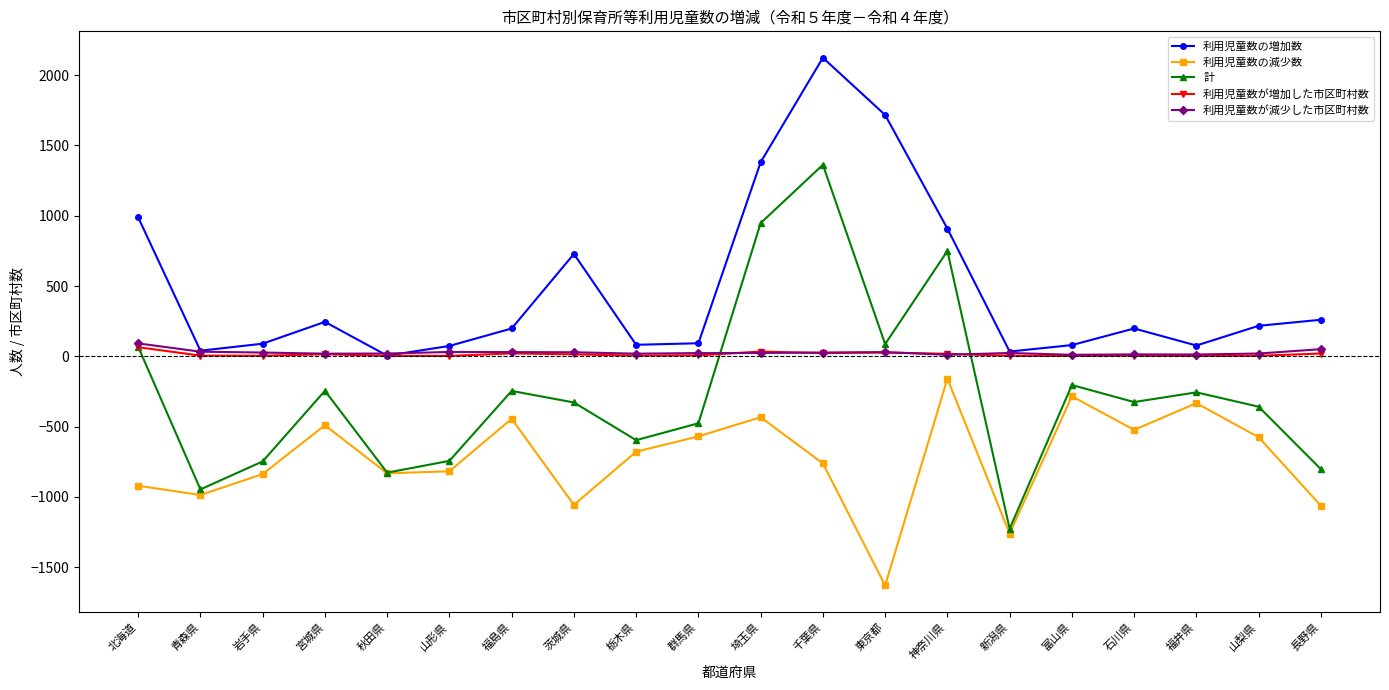

Where is the first local maximum for 利用児童数の増加数?

宮城県